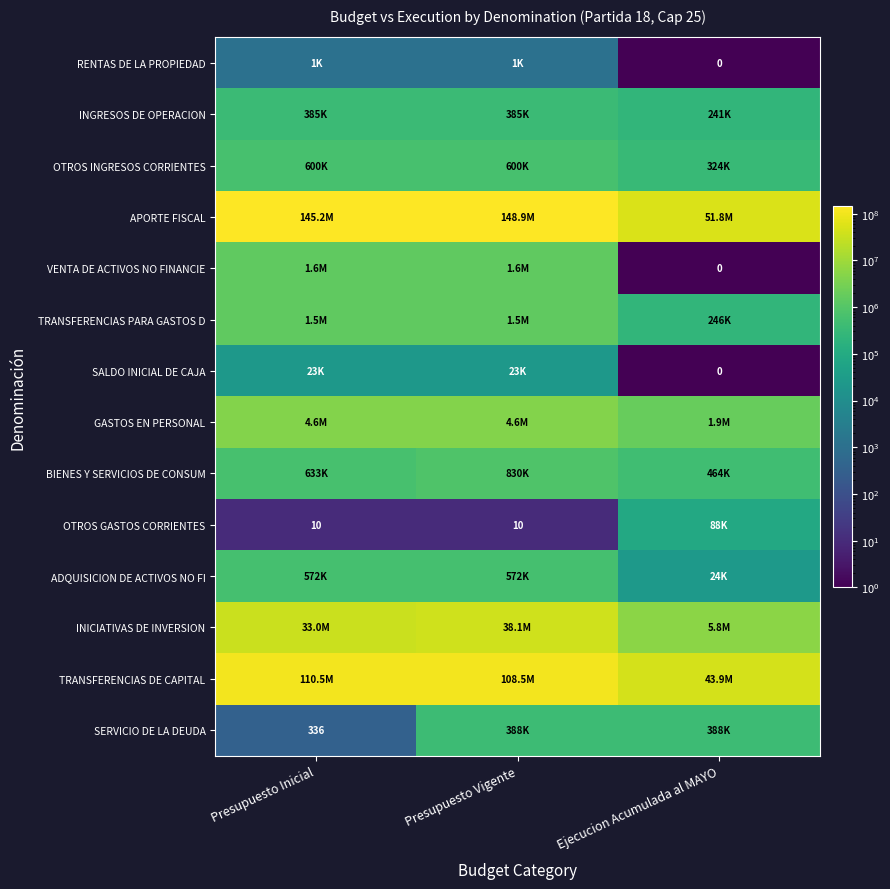

Is it true that VENTA DE ACTIVOS NO FINANCIE equals 953461.5 at Presupuesto Vigente?

False